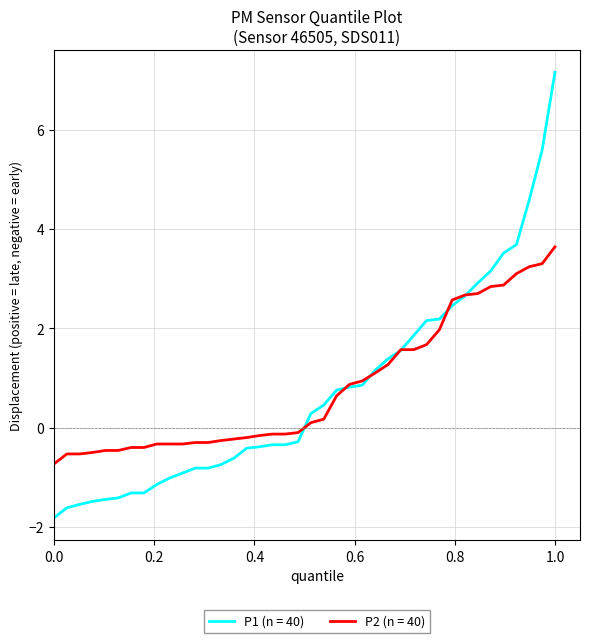

What is the minimum value shown in the chart?

-1.8